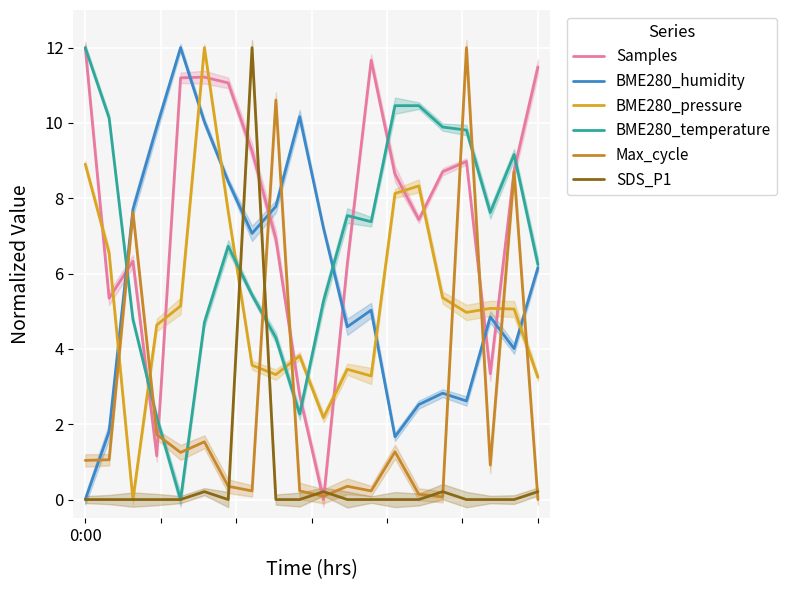

What is the difference between the highest and lowest values at 8?

10.6